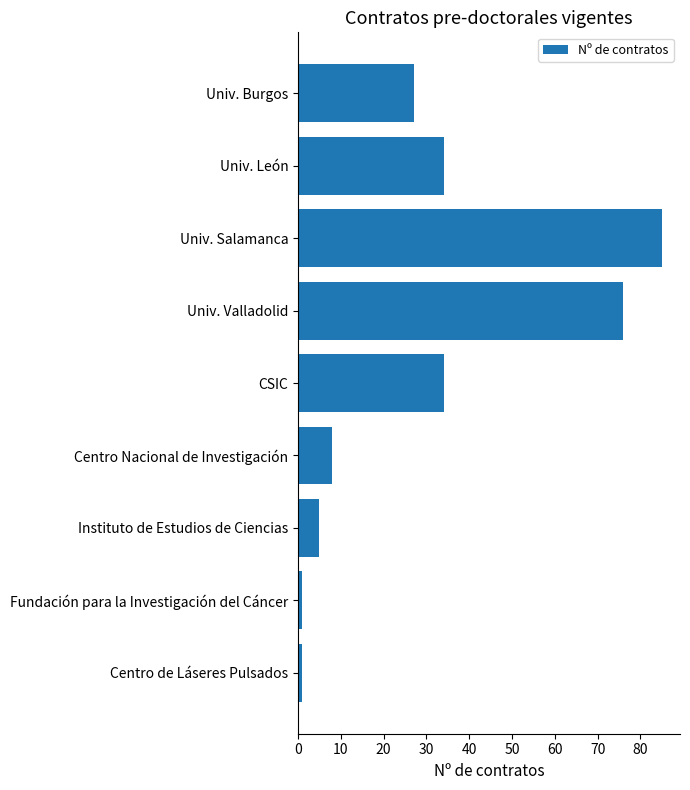

Reading top to bottom, transcribe all the data shown in this chart.

Univ. Burgos=27	Univ. León=34	Univ. Salamanca=85	Univ. Valladolid=76	CSIC=34	Centro Nacional de Investigación=8	Instituto de Estudios de Ciencias=5	Fundación para la Investigación del Cáncer=1	Centro de Láseres Pulsados=1